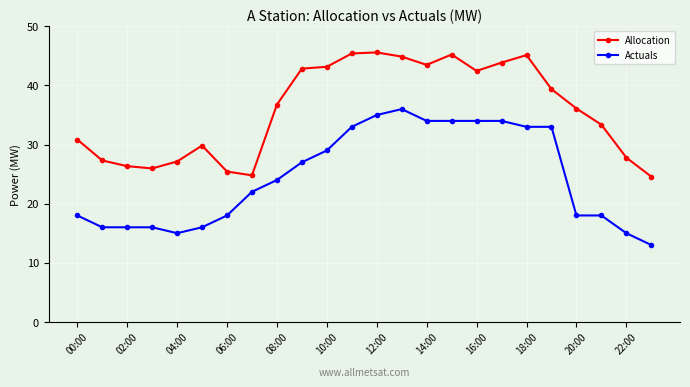

What is the smallest value displayed?

13.0